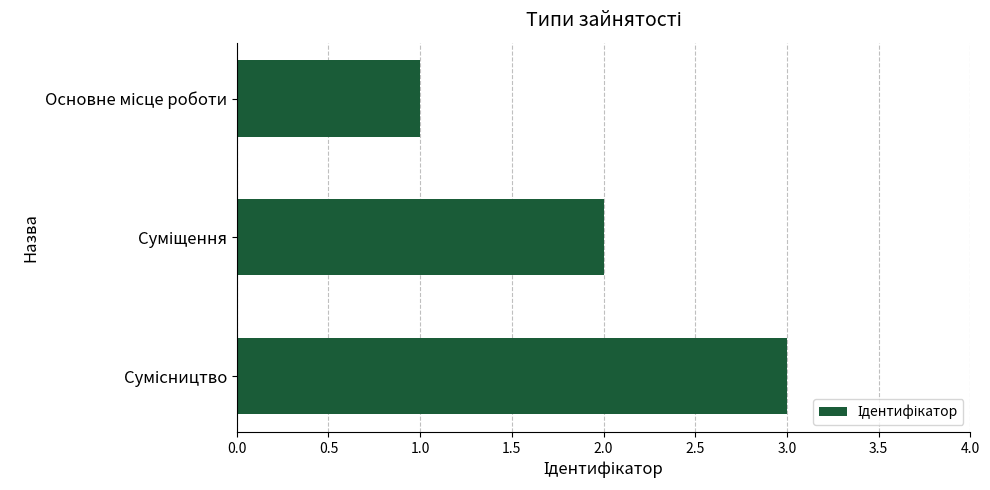

Count the number of categories in the chart.

3